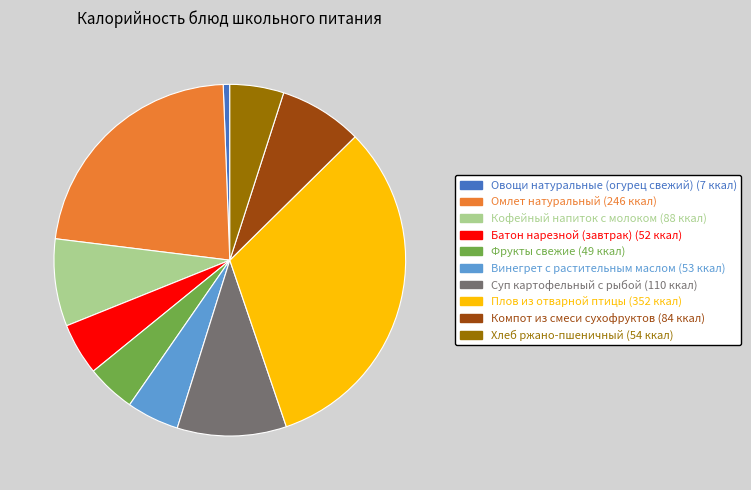

Does Овощи натуральные (огурец свежий) account for over 50% of the chart?

No